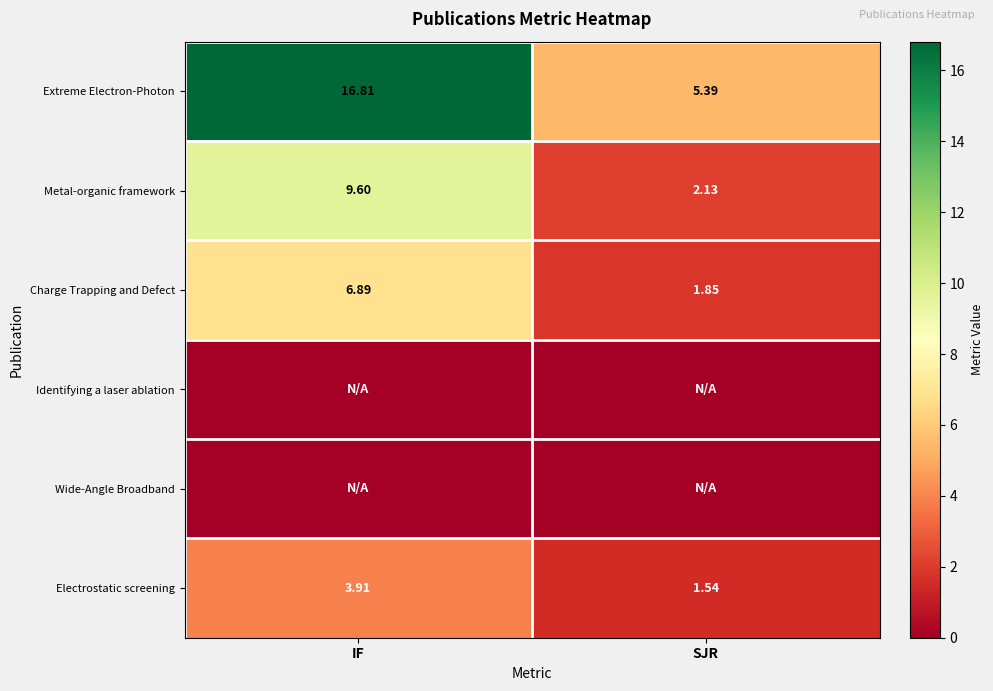

What is the sum of the Charge Trapping and Defect values at IF and SJR?

8.7